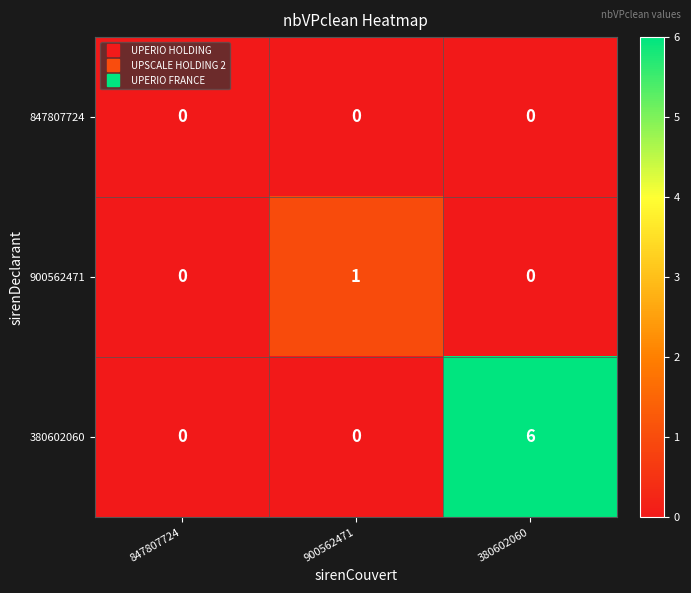

Which category has the highest value across all series?

380602060